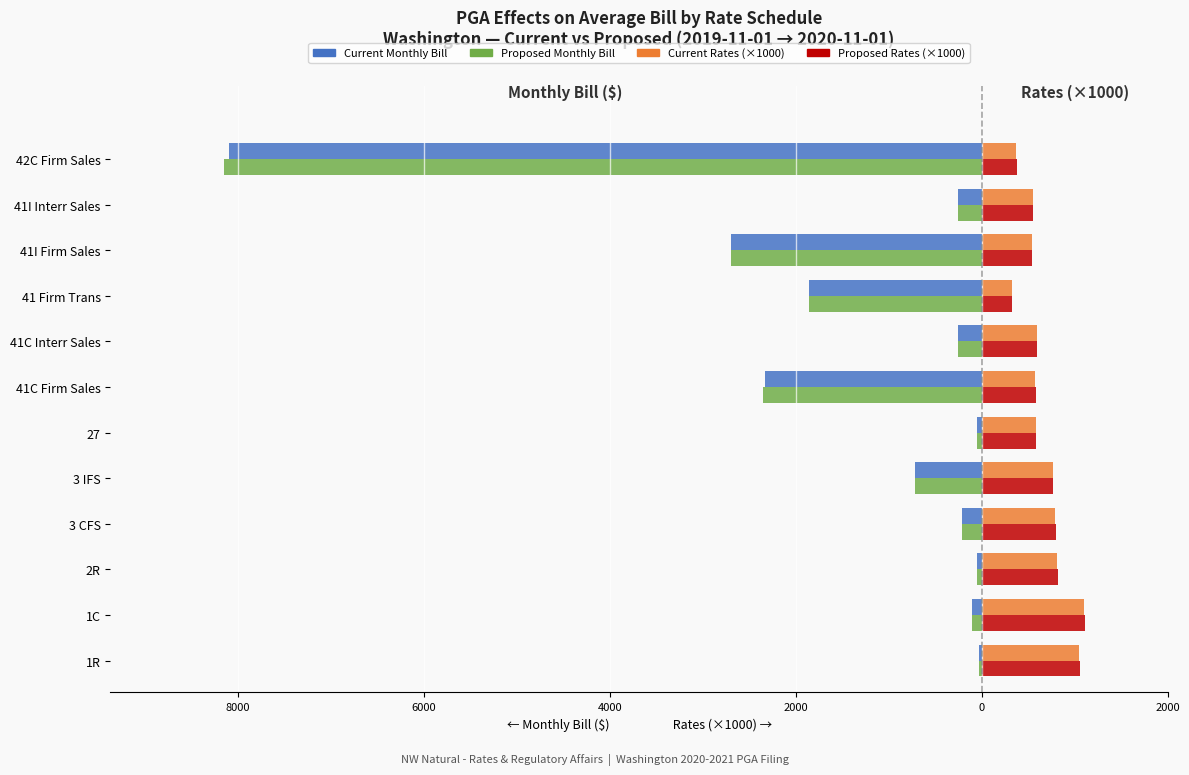

What are all the series names shown in the legend?

Current Monthly Bill, Proposed Monthly Bill, Current Rates (×1000), Proposed Rates (×1000)